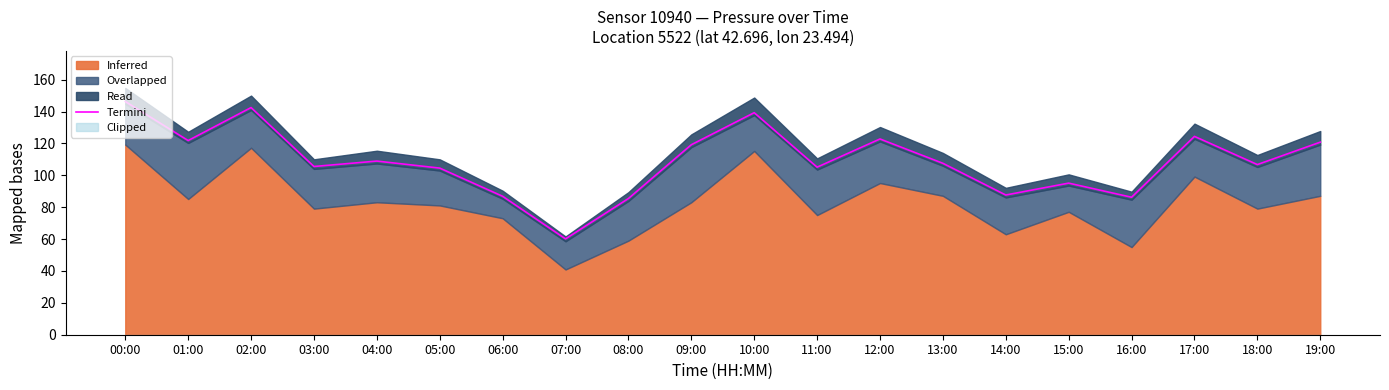

The value at 04:00 is 109.0. True or false?

True